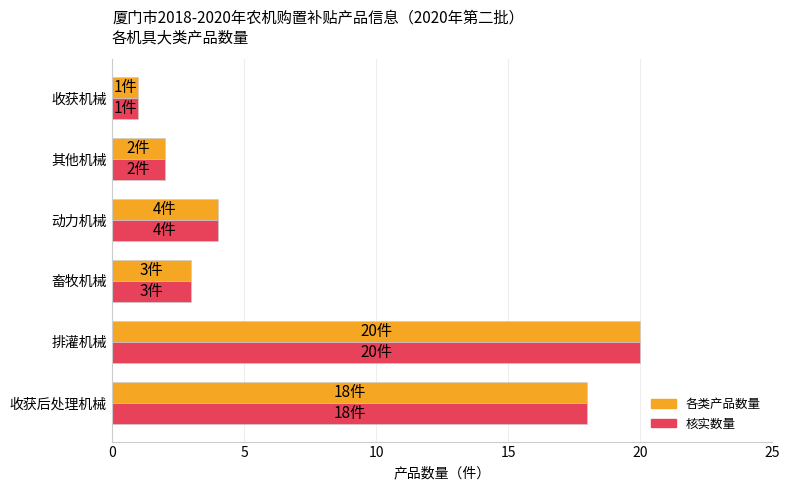

Which label corresponds to the smallest value in the chart?

收获机械